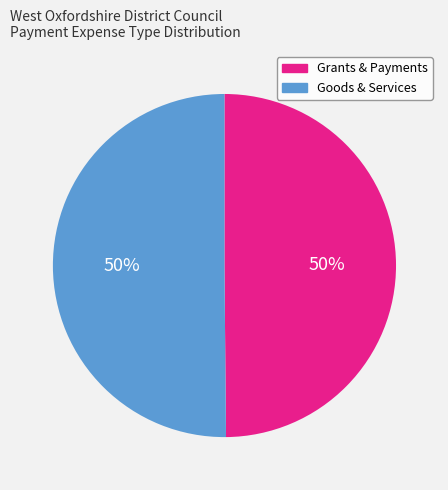

To the nearest percent, what is the average slice percentage?

50%